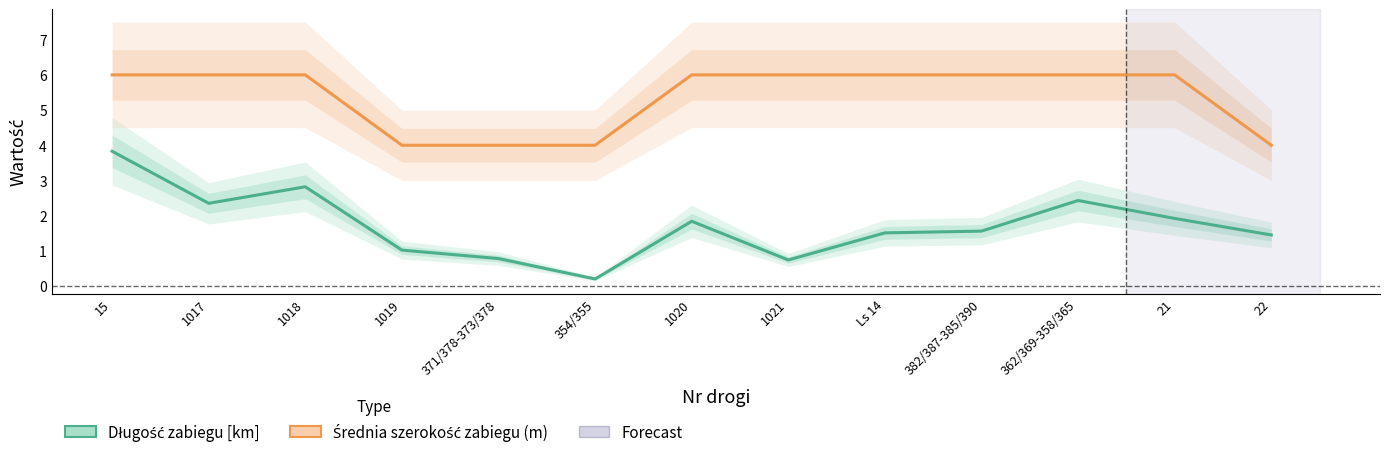

The Długość zabiegu [km] series shows 1.8 at 1020. True or false?

True